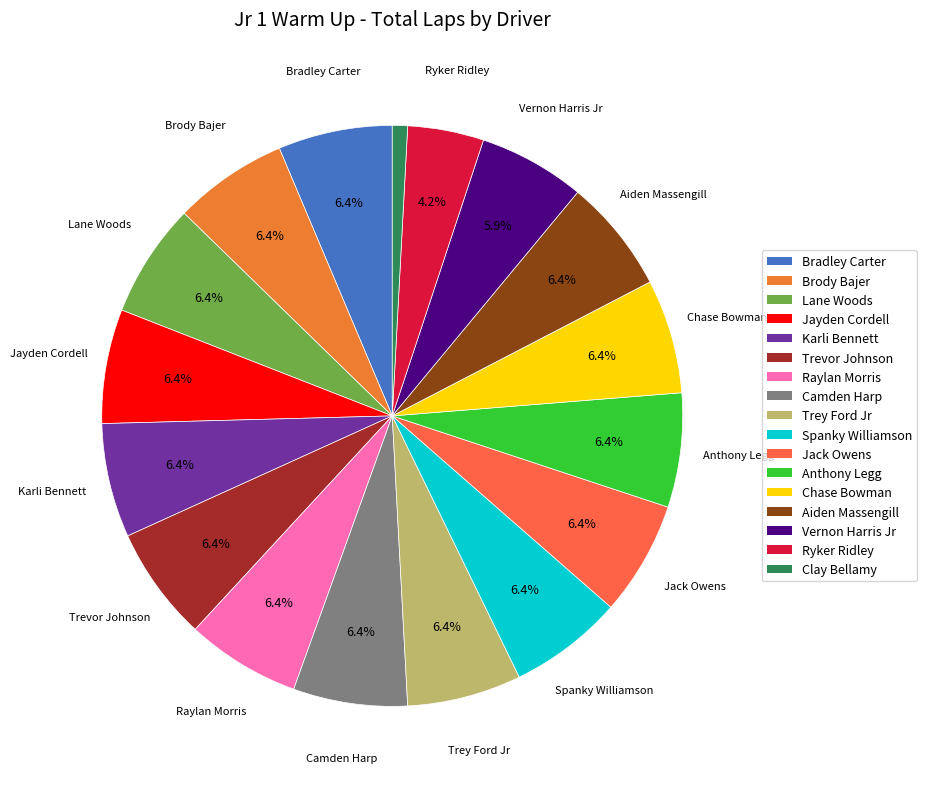

To the nearest percent, what percentage of the pie is Trey Ford Jr?

6%